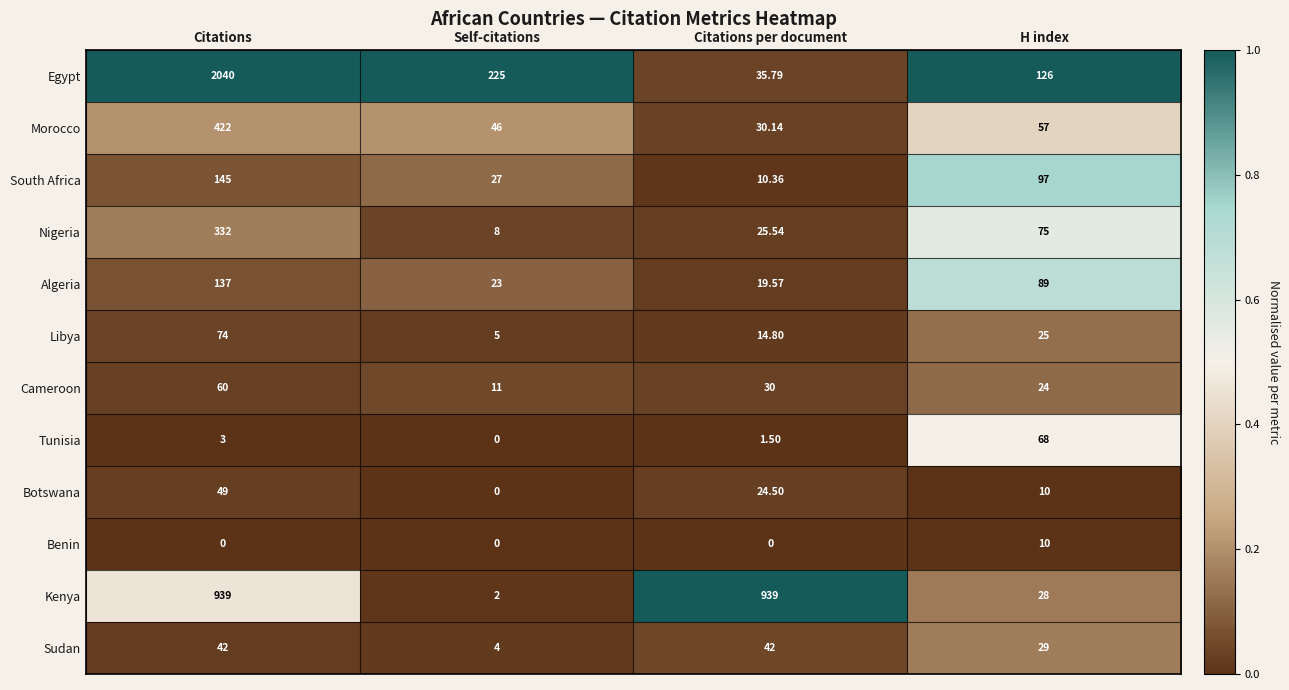

What is the difference between the highest and lowest values at Citations per document?

939.0